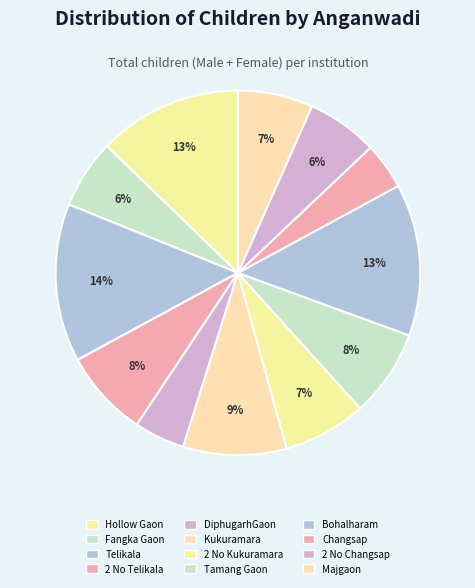

Is Kukuramara the majority of the pie?

No